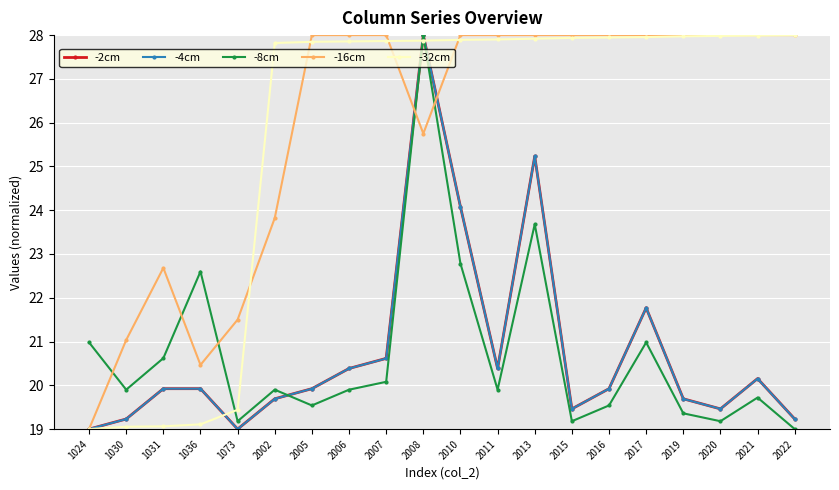

True or false: -16cm and -32cm cross at least once.

True